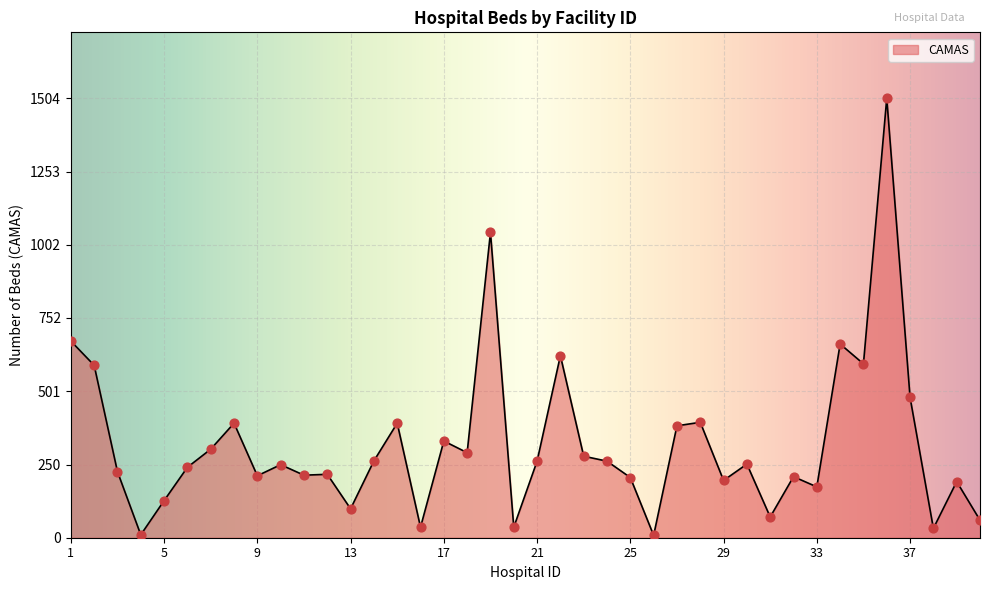

What is the maximum value shown in the chart?

1504